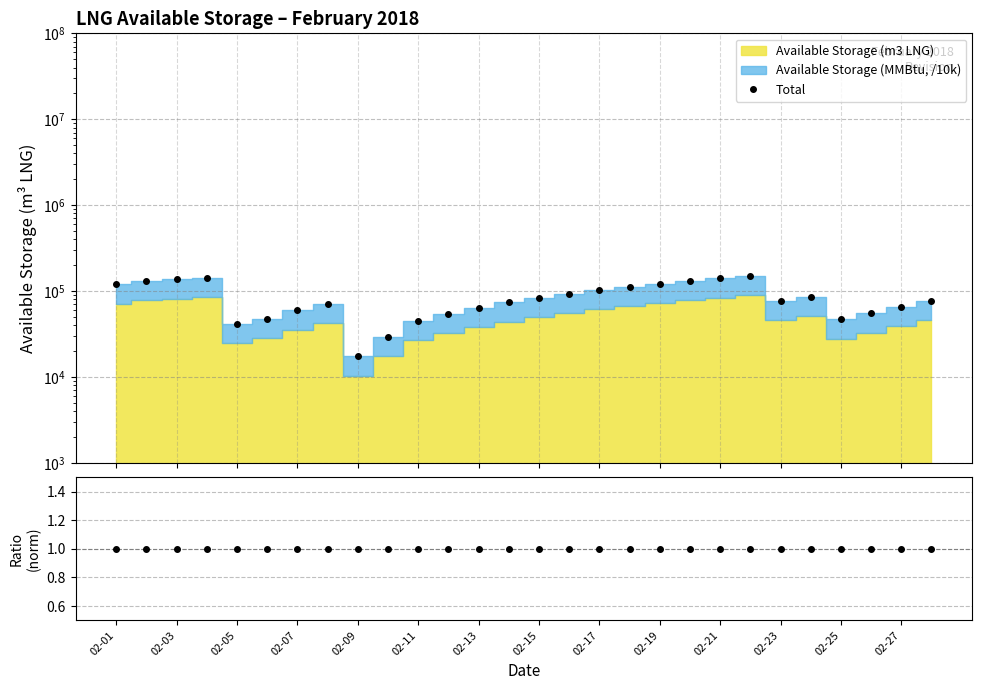

What is the spread (max minus min) of values at 02-03?

130808.6